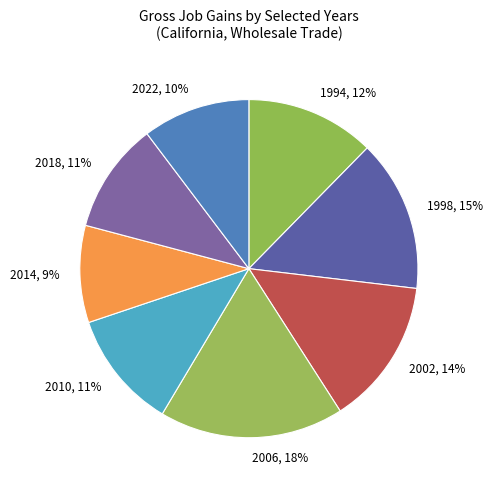

To the nearest percent, what is the average slice percentage?

12%